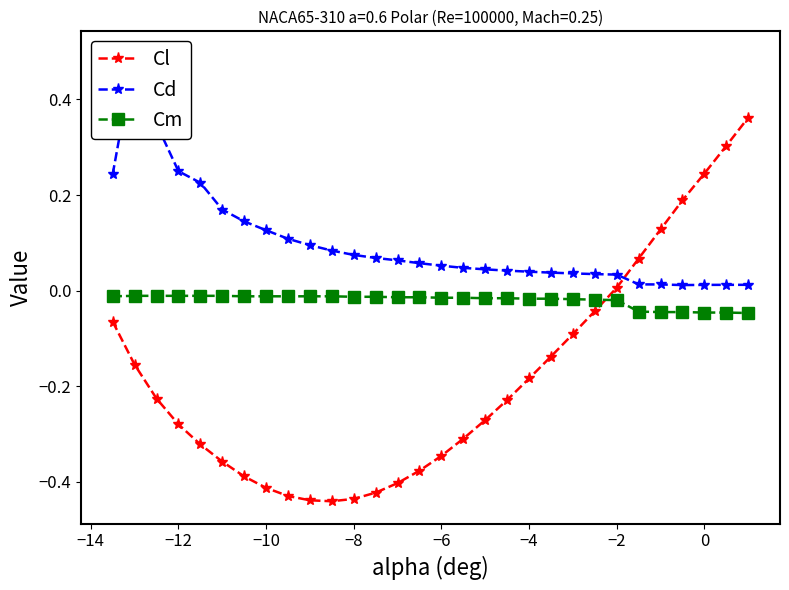

What is the minimum value shown in the chart?

-0.4